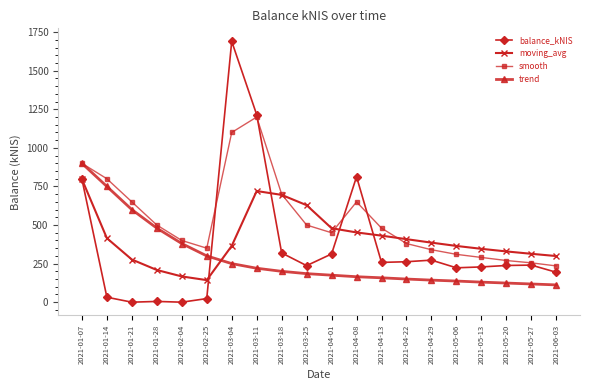

What is the total value across all series at 2021-01-21?

1526.5